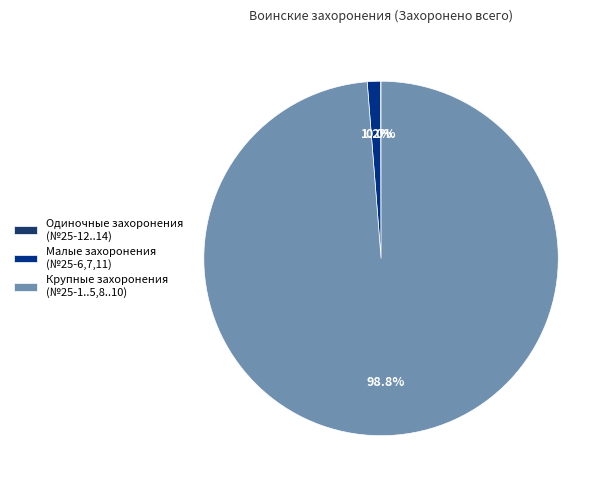

Which category has the biggest portion of the pie?

Крупные захоронения (№25-1..5,8..10)